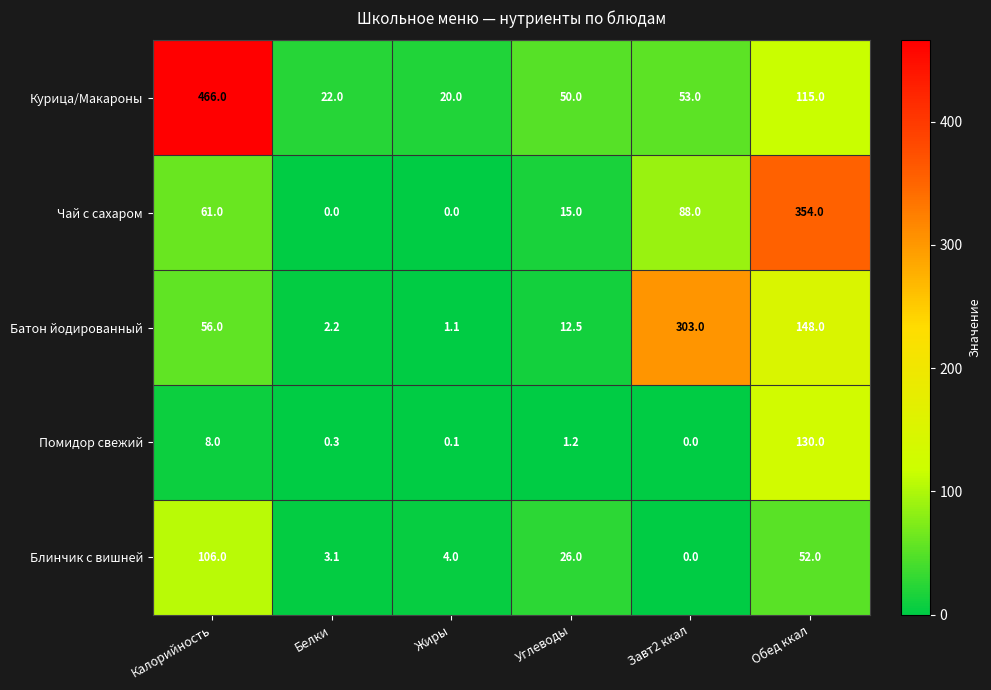

Between Жиры and Углеводы, which series saw the biggest shift?

Курица/Макароны